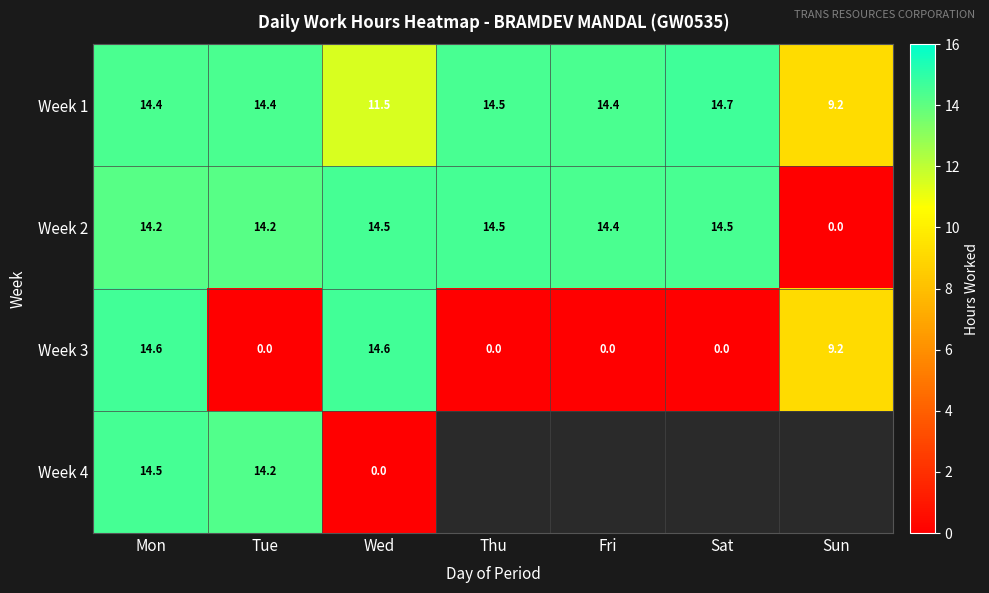

Is it true that Week 2 equals -8.6 at Sun?

False